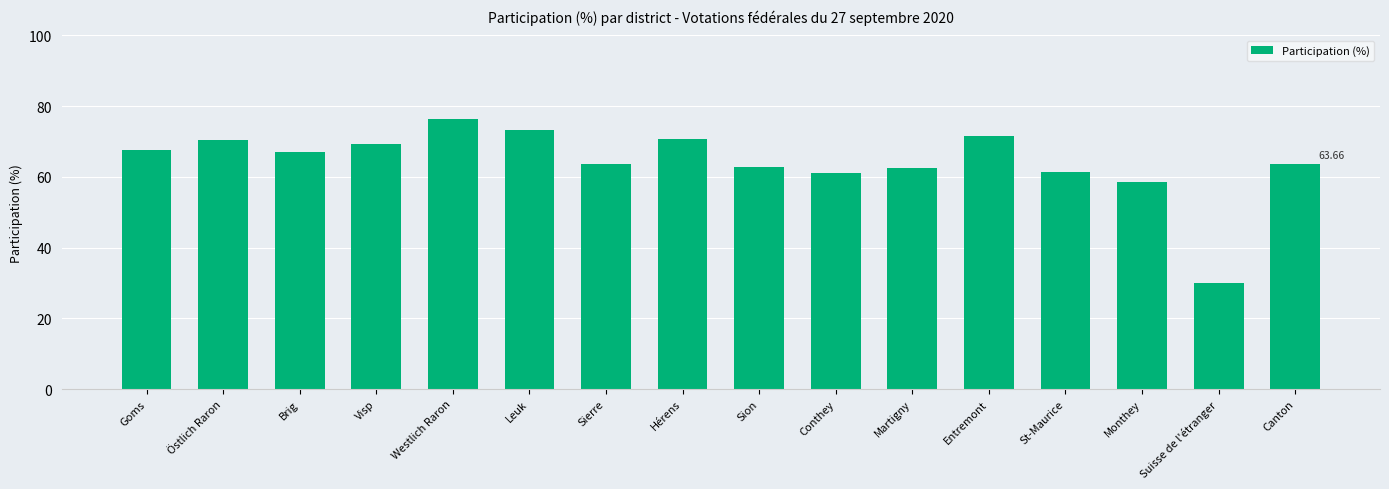

Where is the data nearest to the value 53?

Monthey